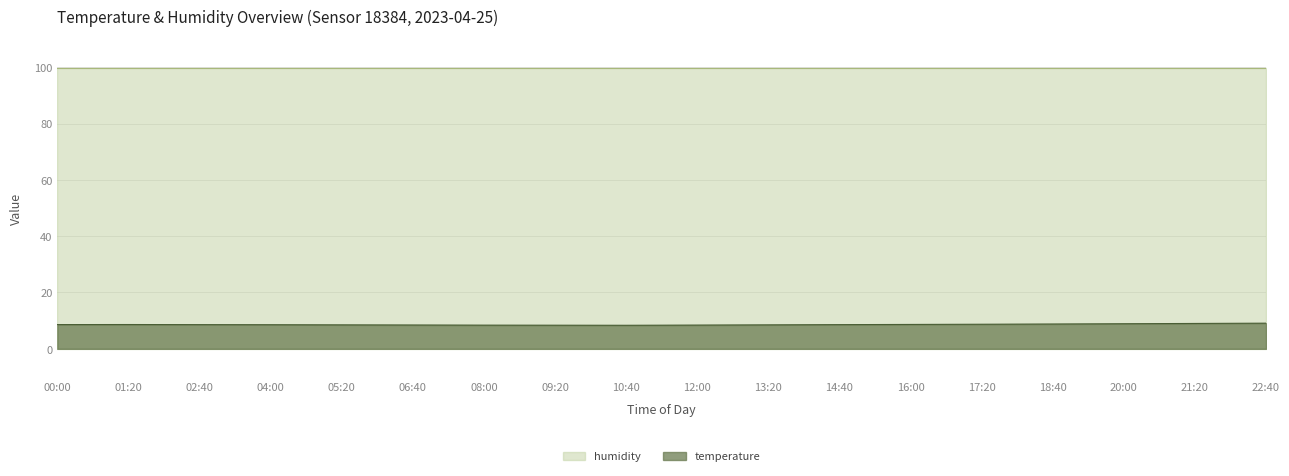

Count the number of data series in this chart.

2